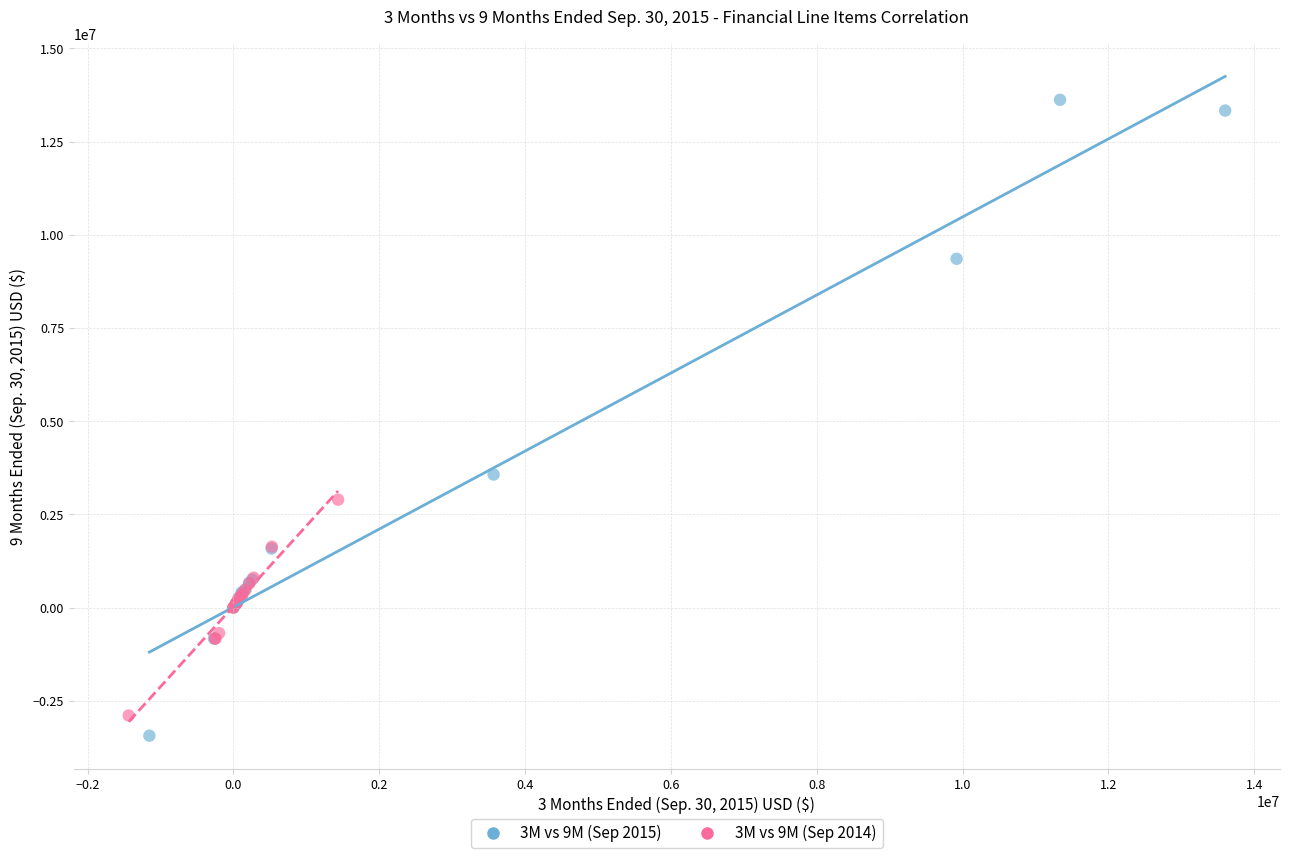

Which series has the widest spread of Y values?

3M vs 9M (Sep 2015)